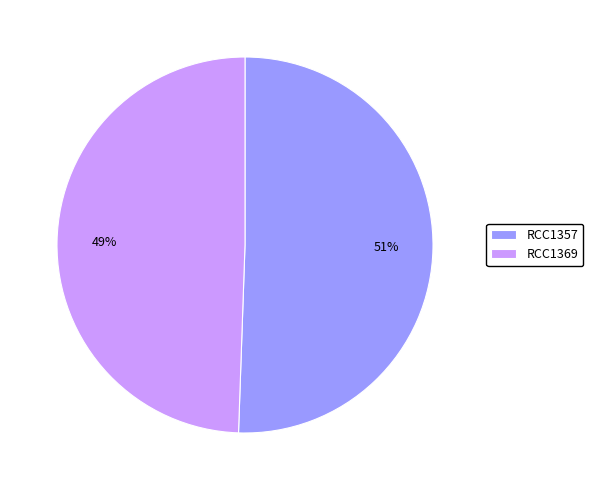

How many slices are in this pie chart?

2